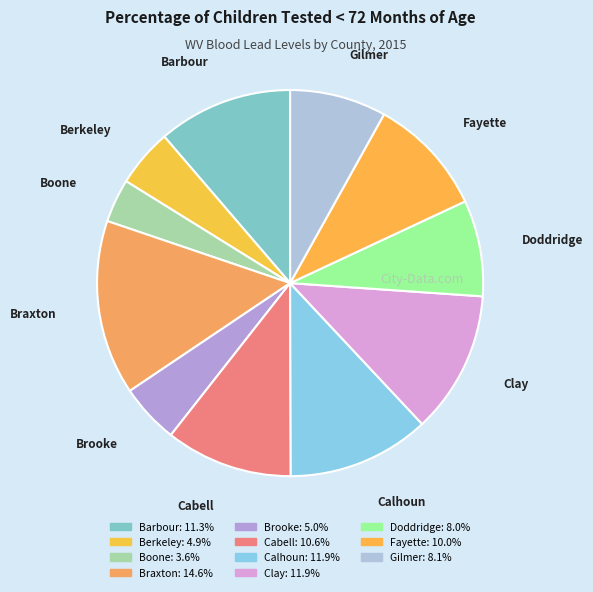

Do Calhoun and Boone together represent more than half of the pie?

No